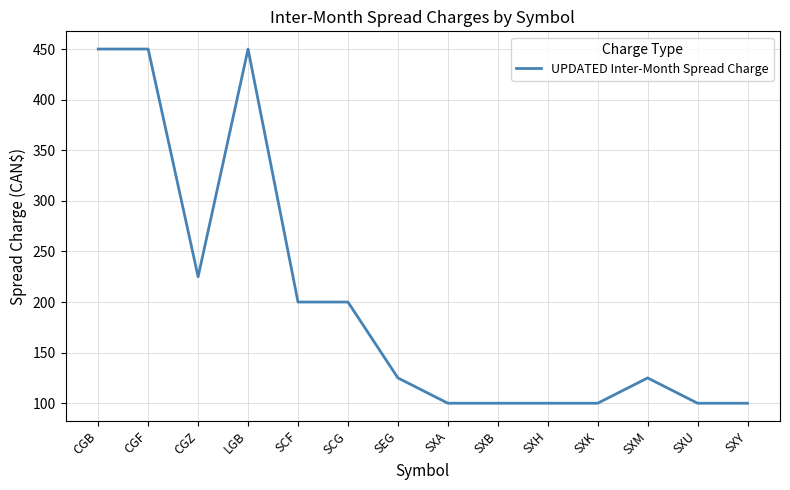

Between SXH and SEG, which is larger?

SEG